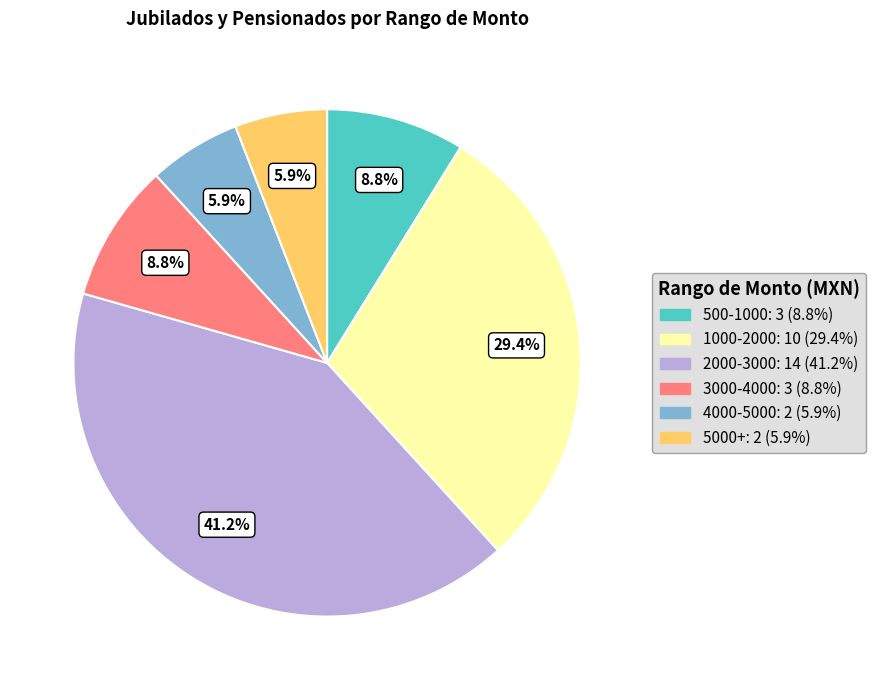

Is there a majority slice in this chart?

No